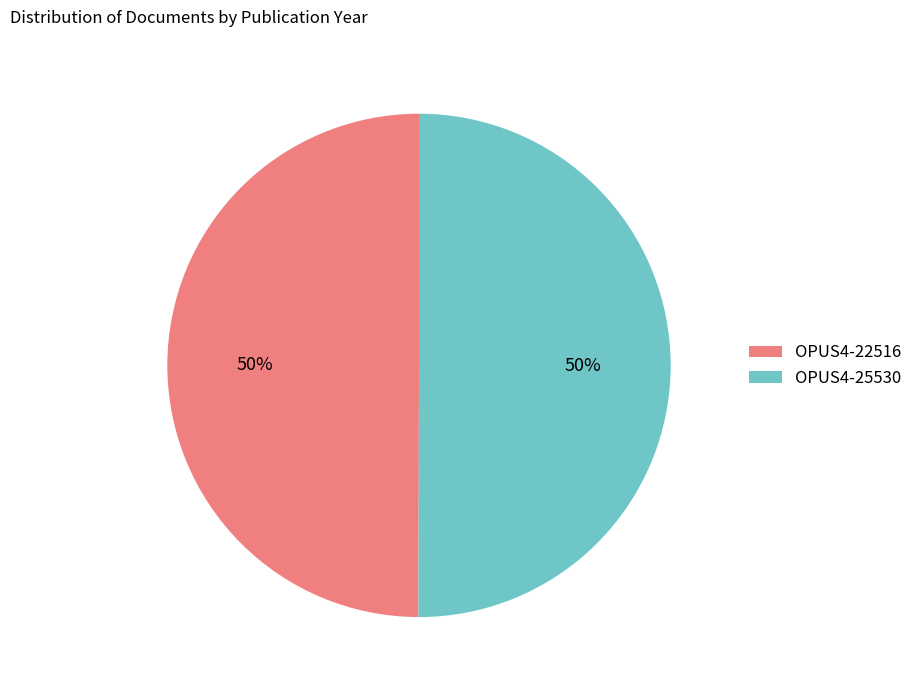

True or false: OPUS4-22516 accounts for 50% of the total.

True